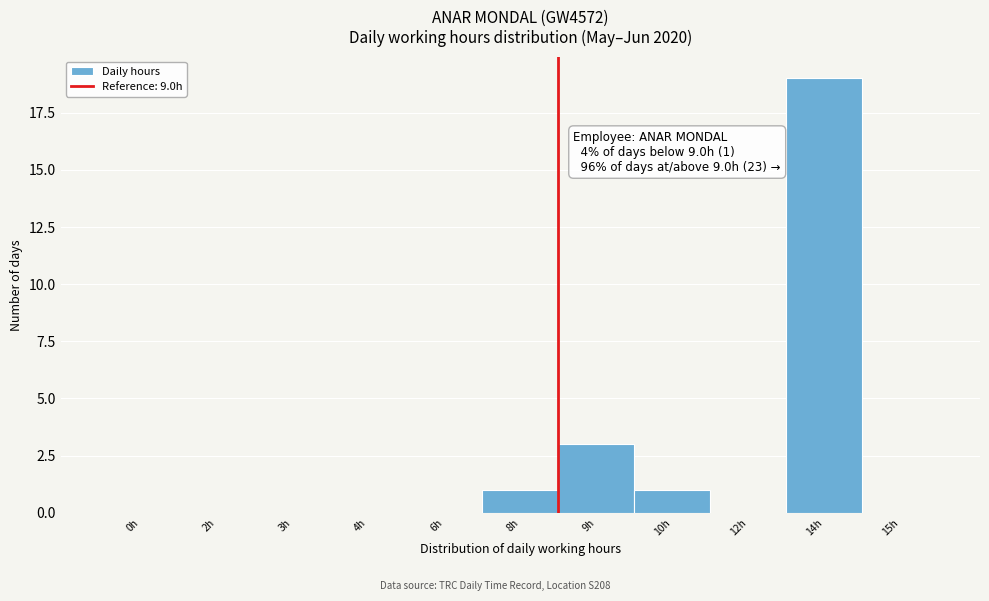

Reading right to left, extract all data points from this chart.

15h=0	14h=19	12h=0	10h=1	9h=3	8h=1	6h=0	4h=0	3h=0	2h=0	0h=0